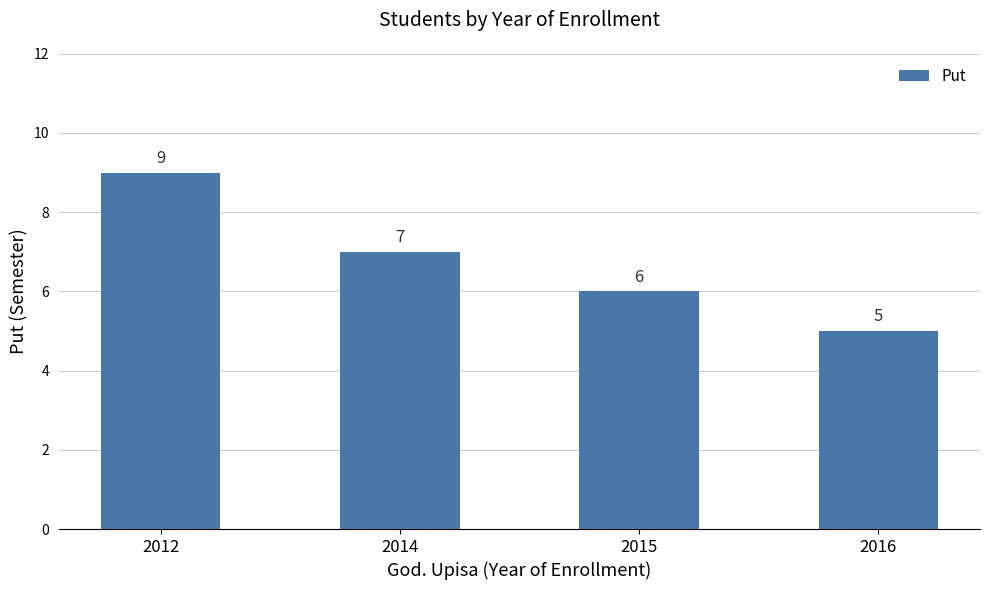

The value at 2015 is 10. True or false?

False